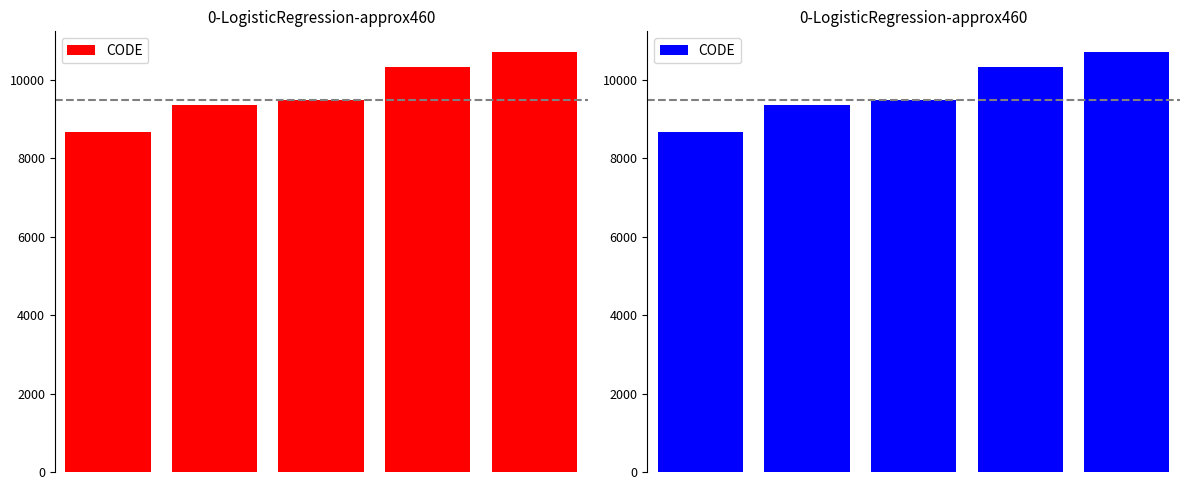

List the labels in order of value, largest first.

4, 3, 2, 1, 0